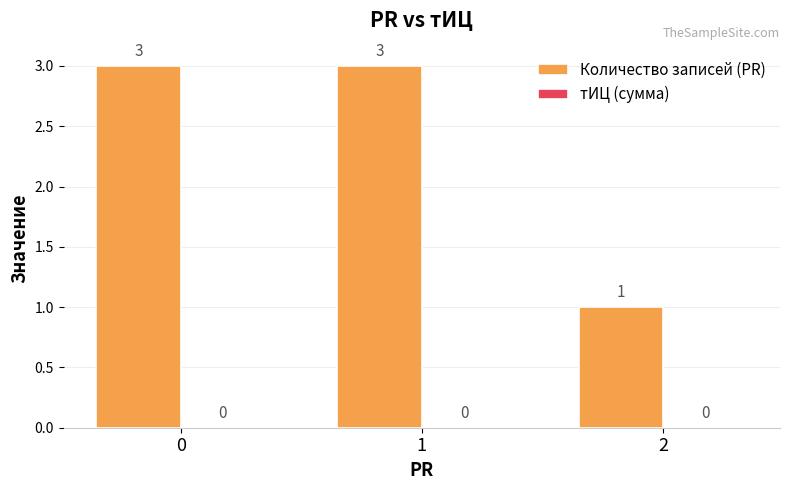

What is the value of the 1st bar from the left?

3